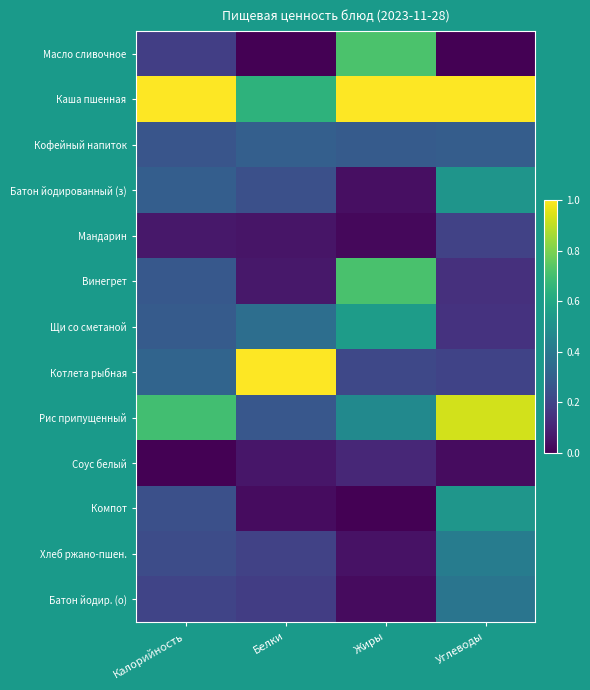

At how many categories does at least one series exceed 0?

4